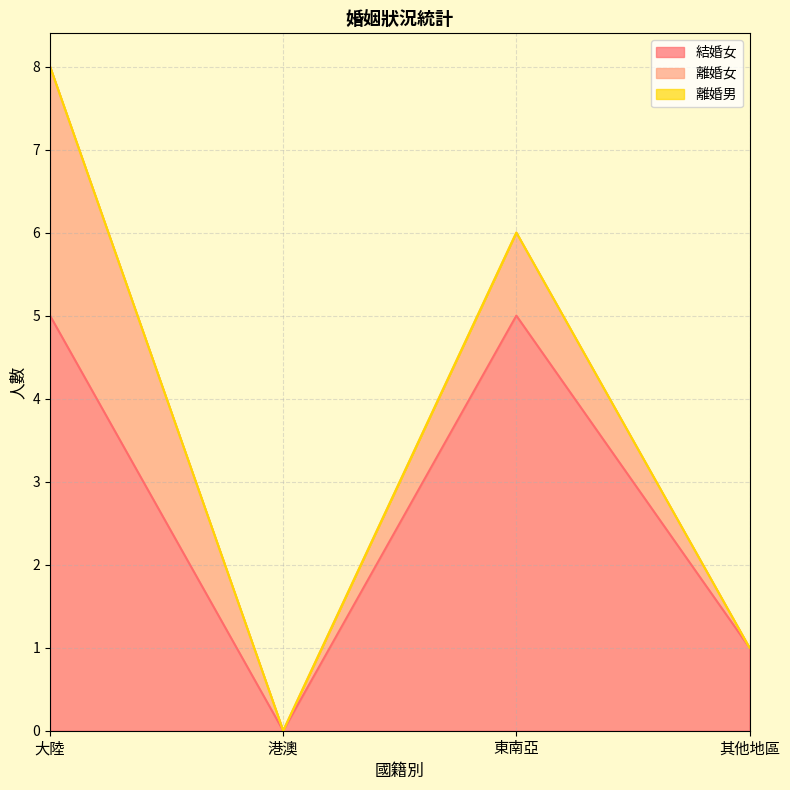

What is the label of the 4th point from the right?

大陸